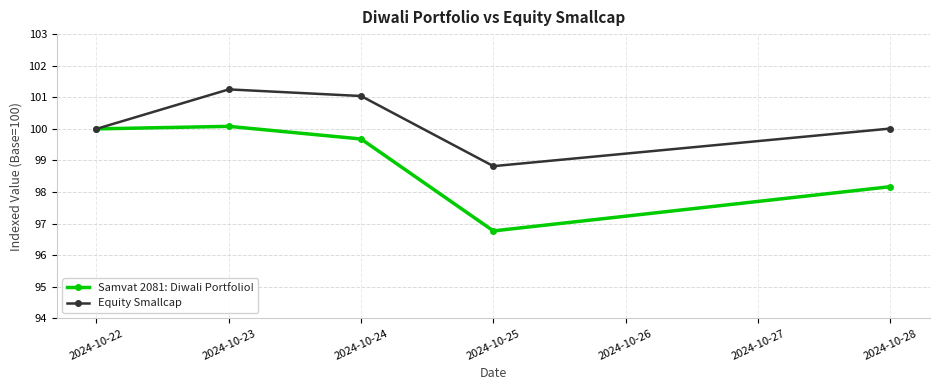

What is the value of the Samvat 2081: Diwali Portfolio! point at the 3rd from the left?

99.7